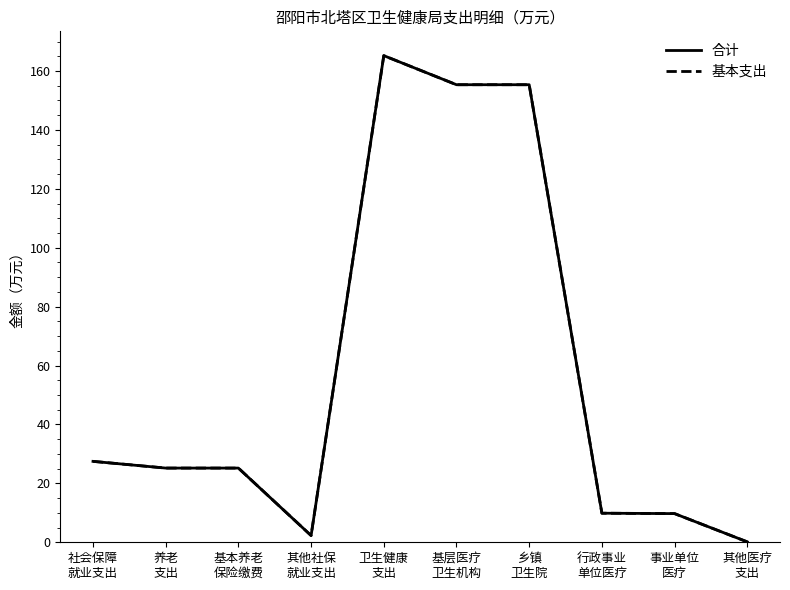

What is the total value across all series at 乡镇
卫生院?

310.7